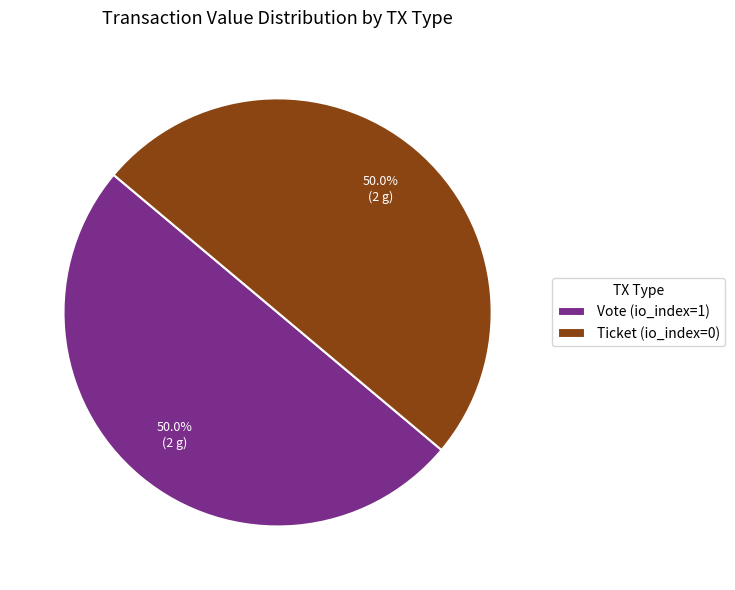

Count the number of slices in the pie.

2